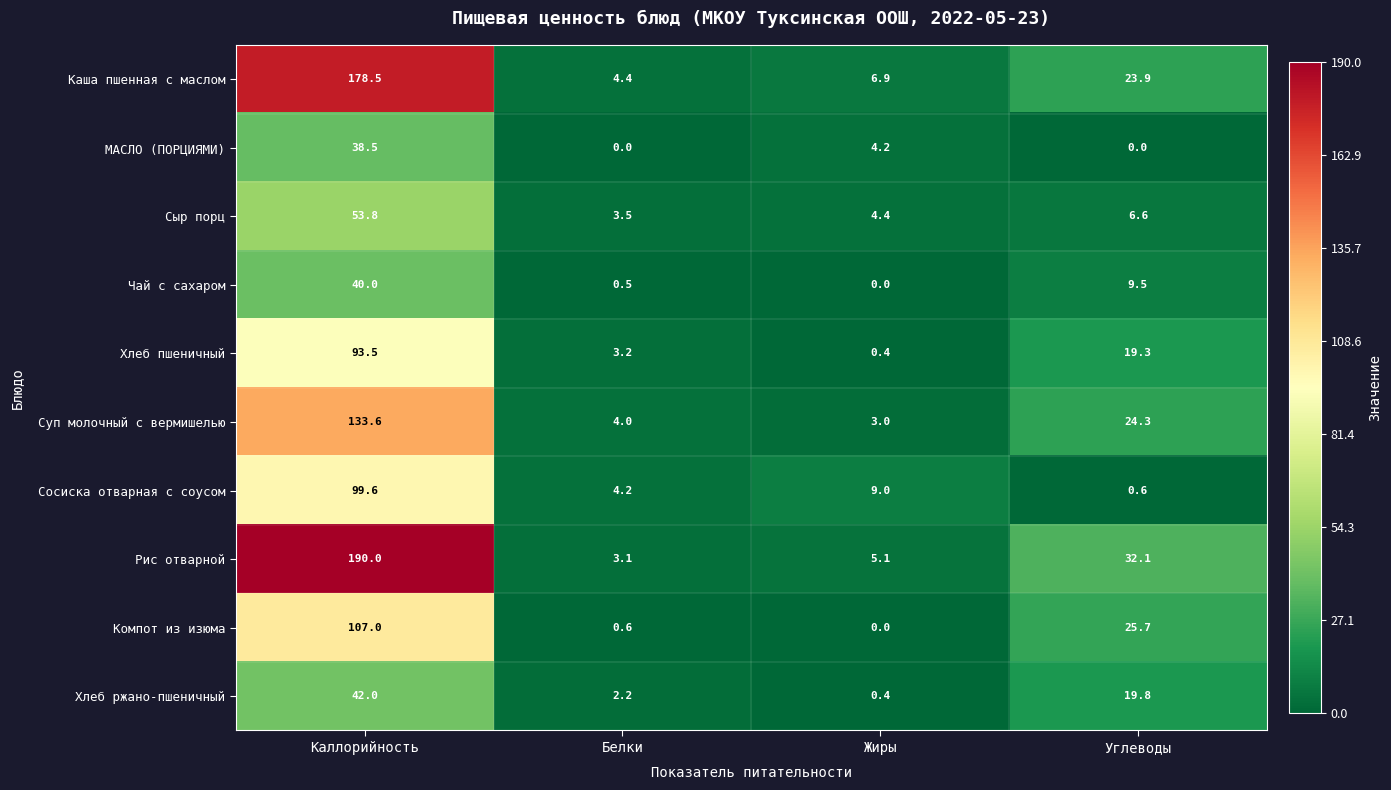

What is the greatest value displayed?

190.0